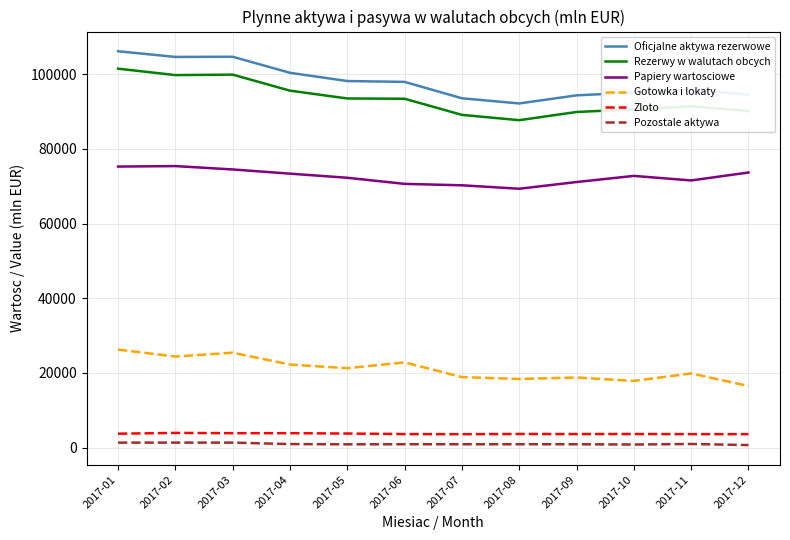

Which series has the widest spread of values?

Oficjalne aktywa rezerwowe